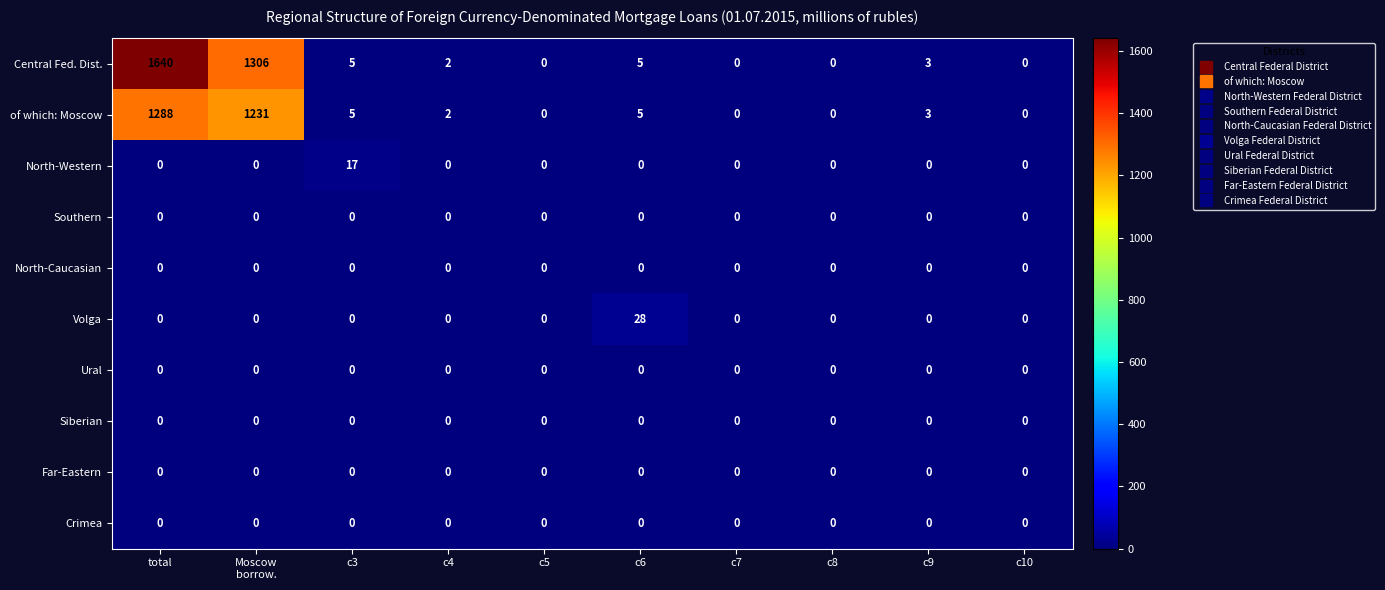

Read the of which: Moscow value at total.

1288